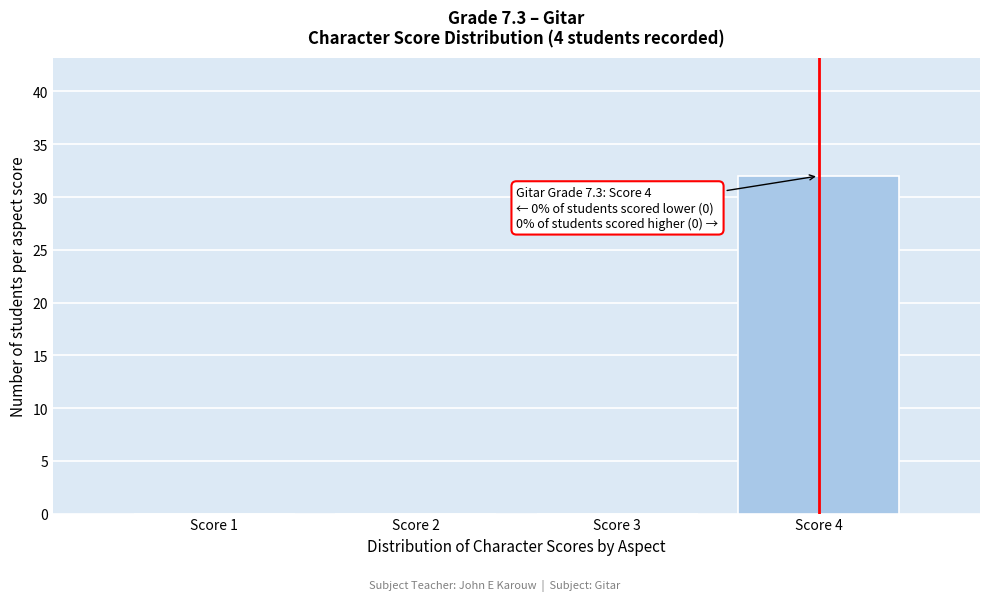

Over which range of the x-axis is the bar tallest?

3.5 to 4.5